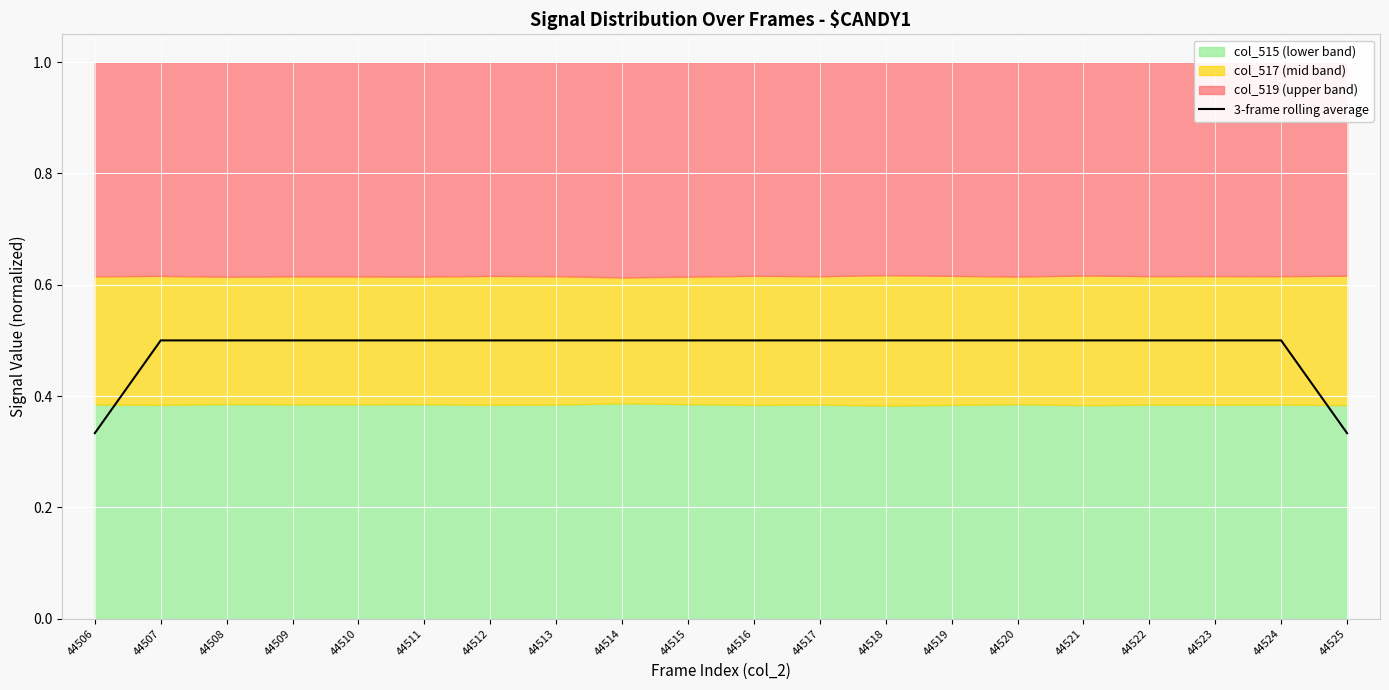

Is it true that the value at 44512 is 0.8?

False